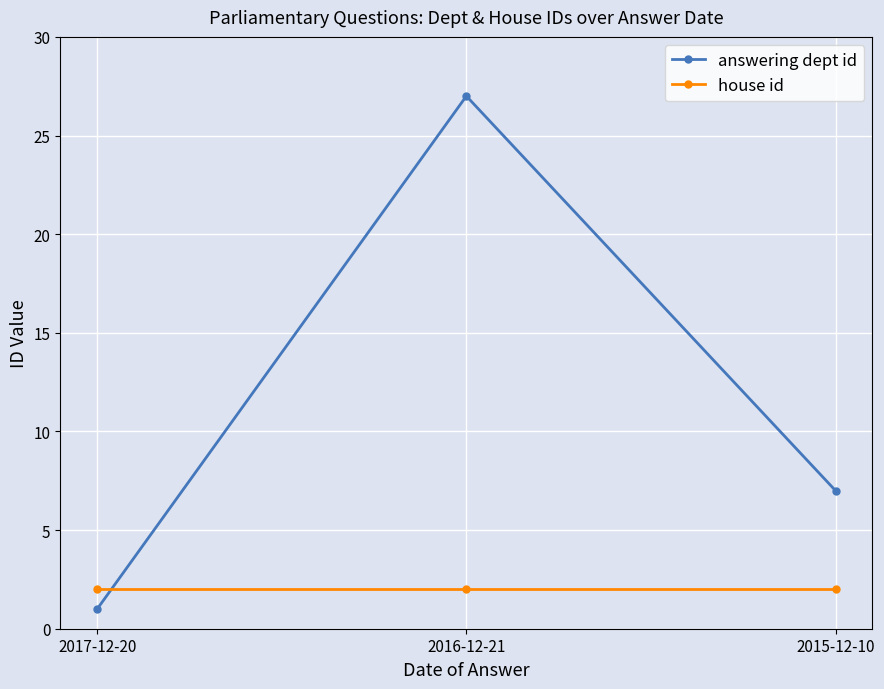

Is the value of house id at 2016-12-21 greater than the value of answering dept id at 2016-12-21?

No